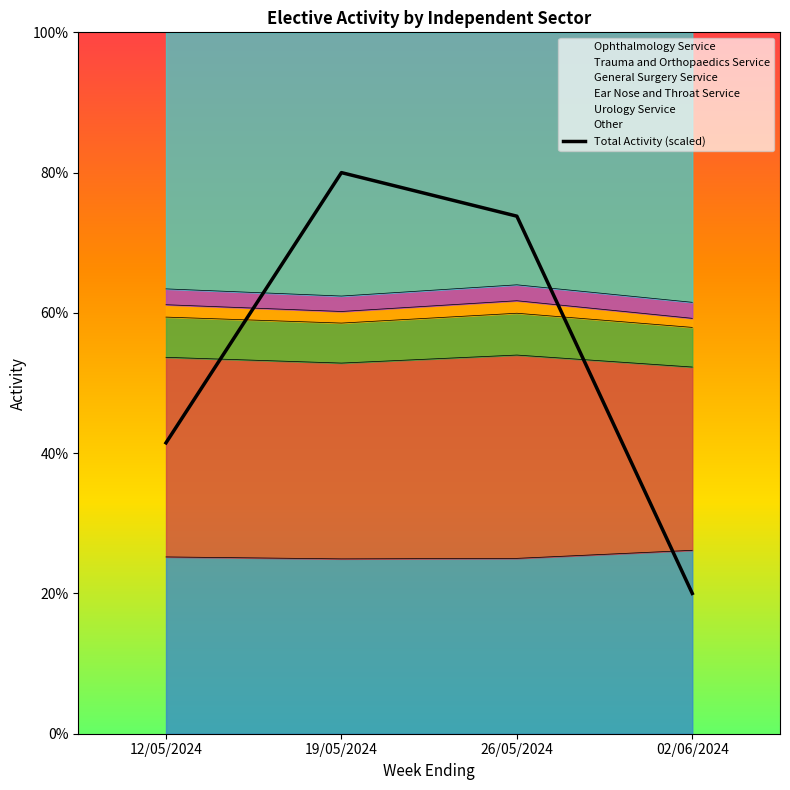

Reading left to right, list all the values displayed in this chart.

41.5	80.0	73.8	20.0